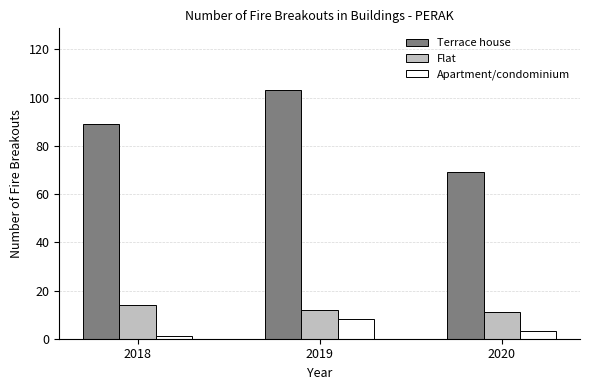

True or false: Terrace house has a value of 46 at 2020.

False